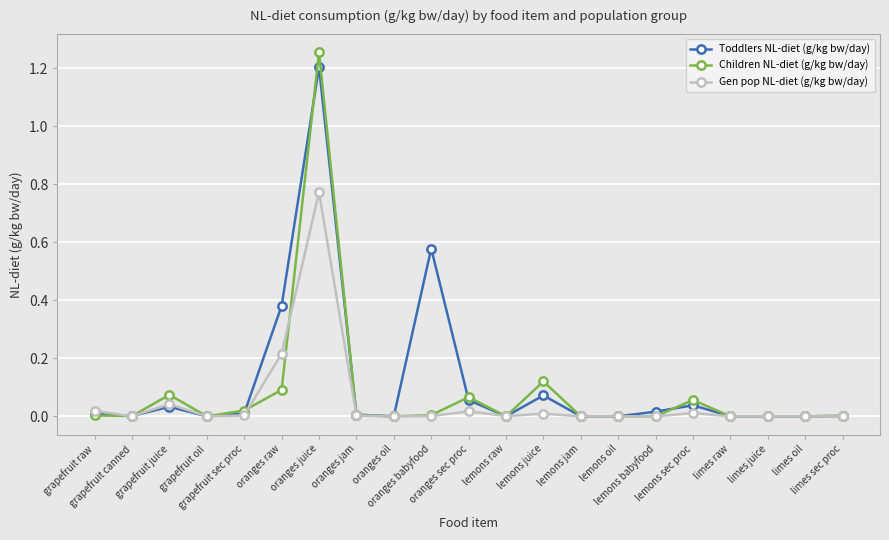

Which series has the largest range (max minus min)?

Children NL-diet (g/kg bw/day)